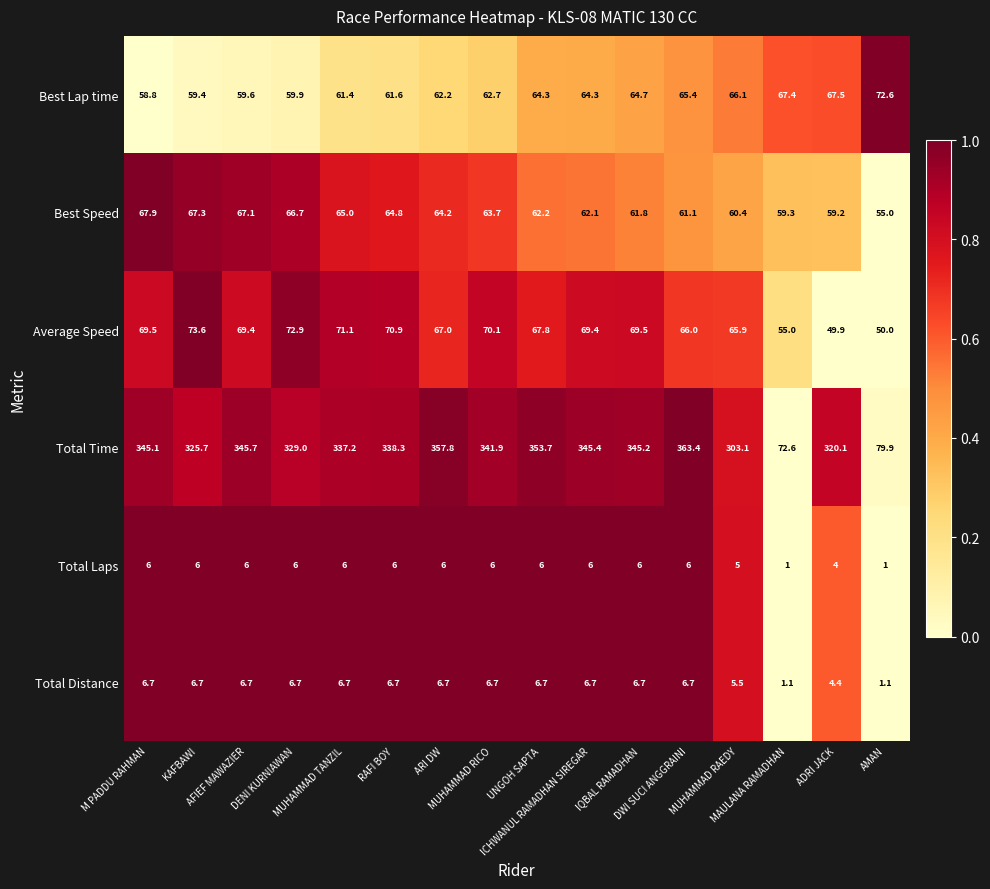

What is the total value across all series at ADRI JACK?

505.1